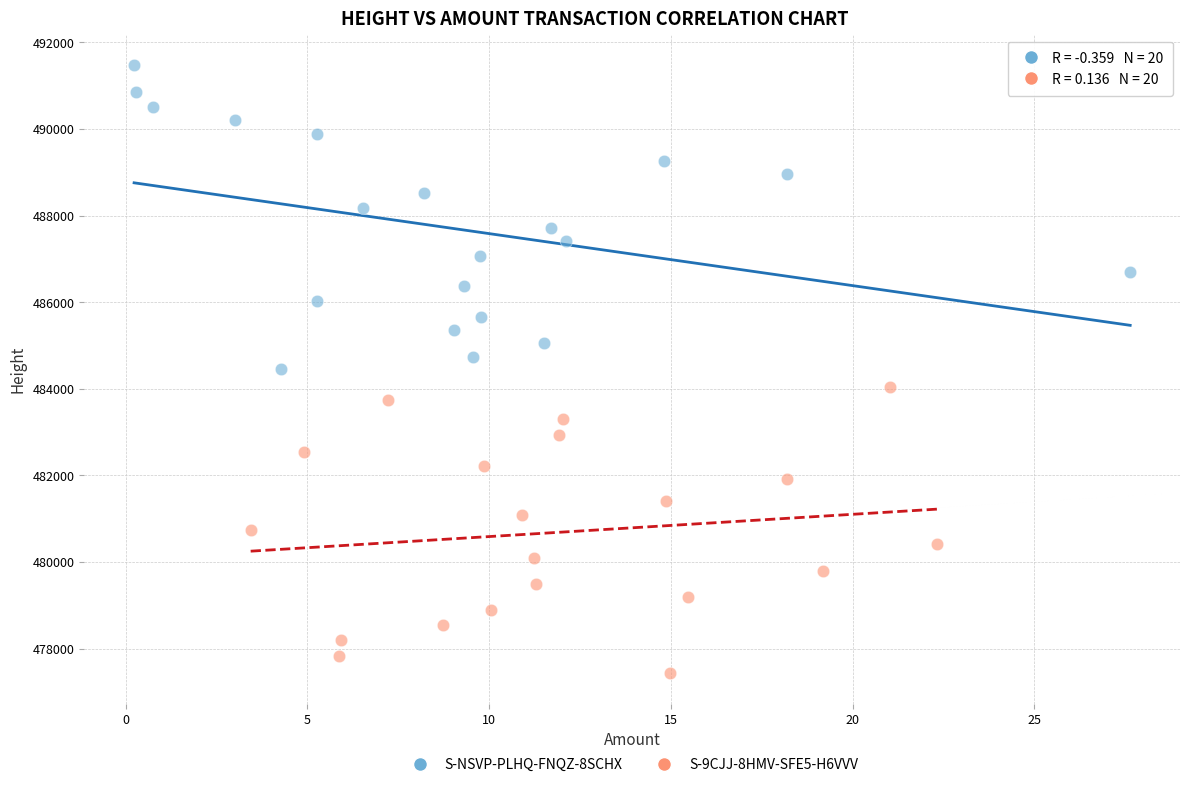

Which series reaches the minimum Y coordinate?

S-9CJJ-8HMV-SFE5-H6VVV